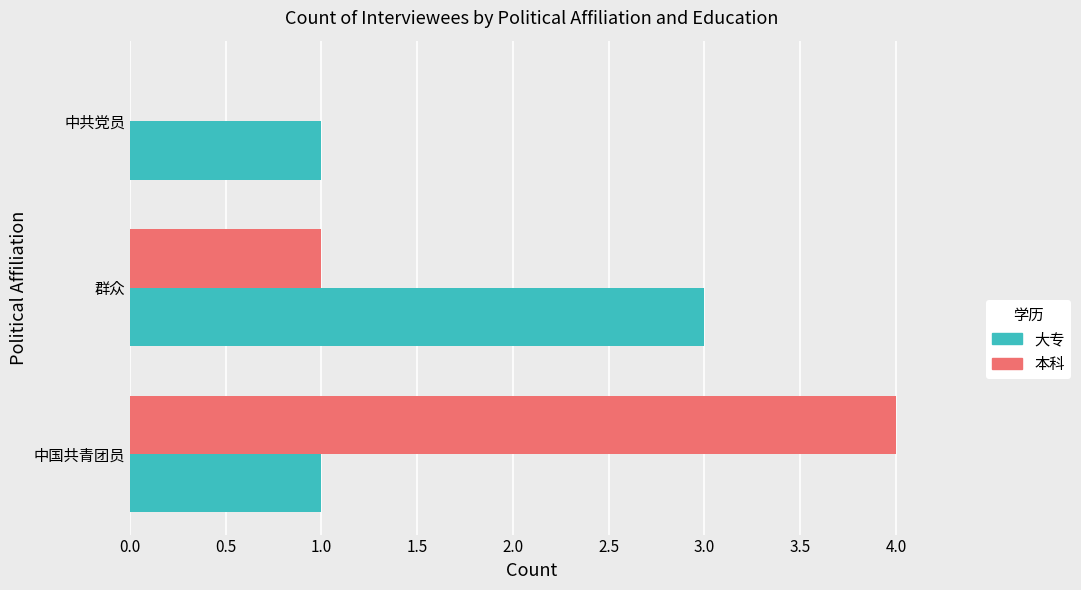

Which category has the highest value across all series?

中国共青团员